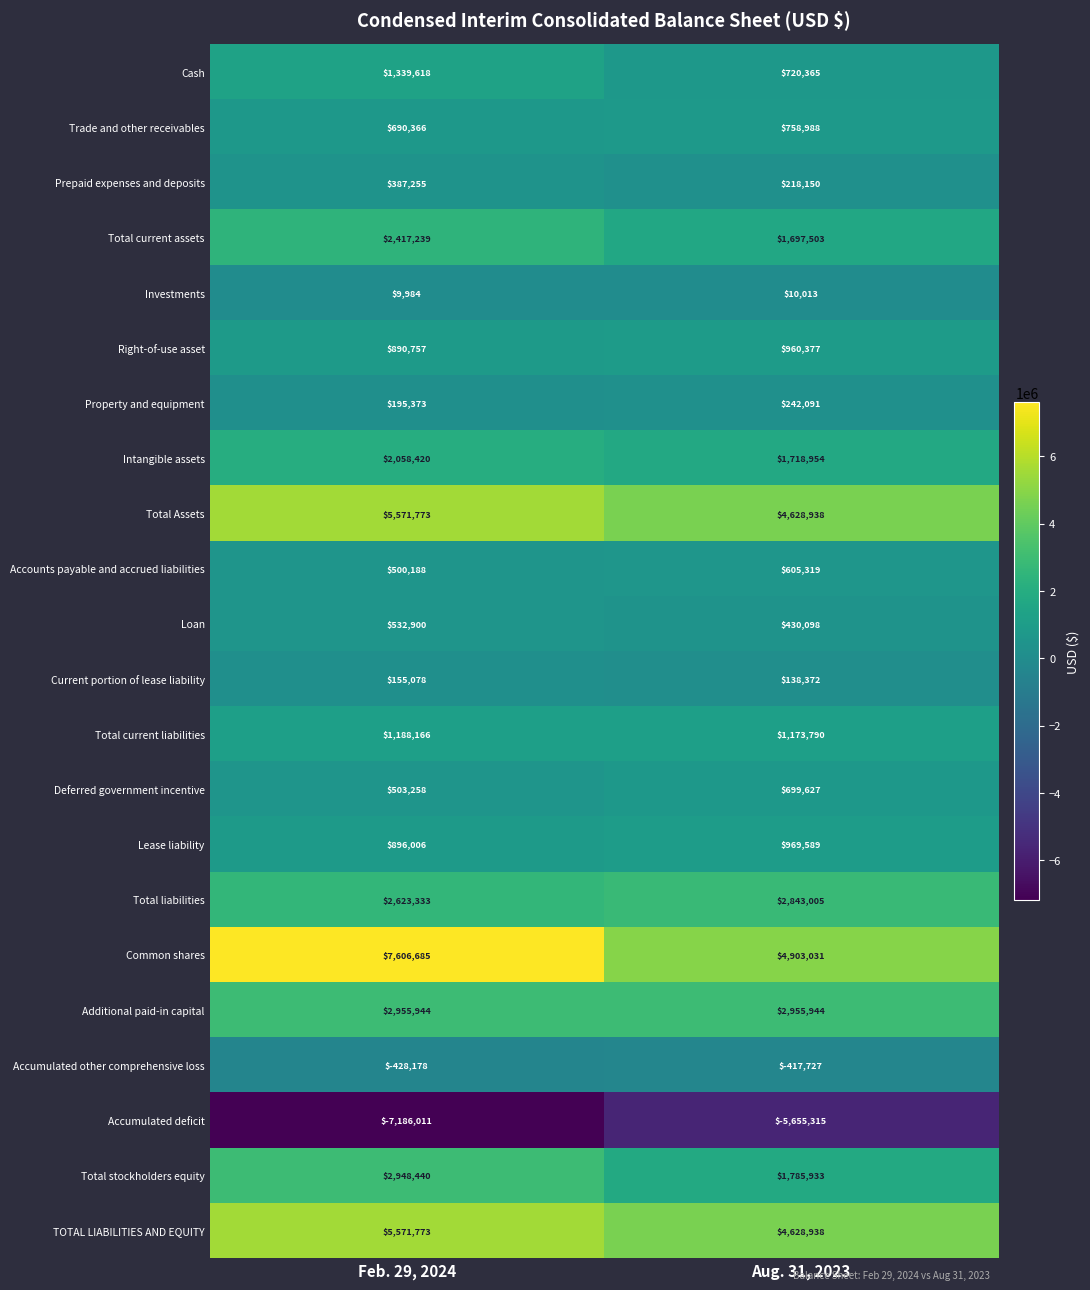

Where is Deferred government incentive nearest to the value 601442?

Feb. 29, 2024